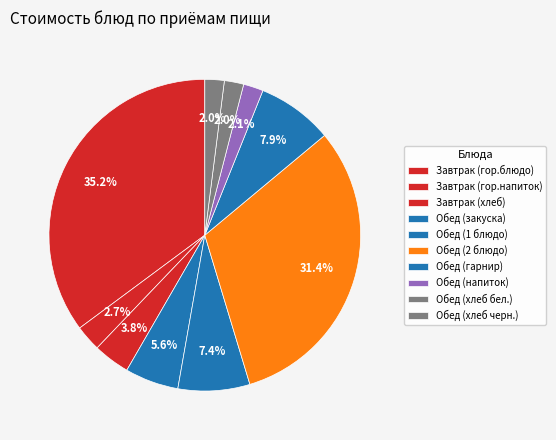

To the nearest percent, what percentage of the pie is Обед (напиток)?

2%